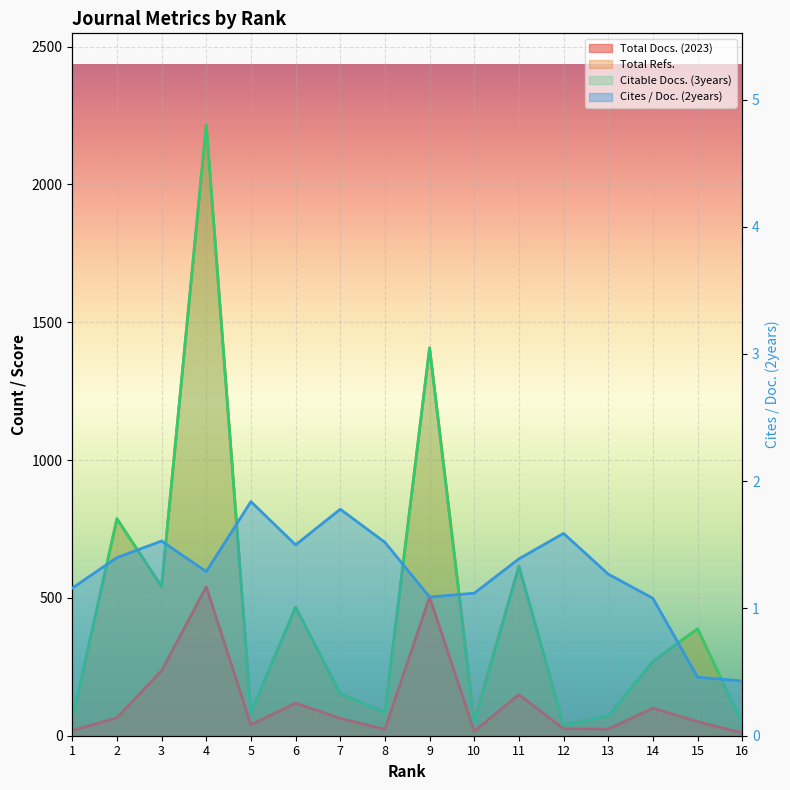

What is the difference between the Total Docs. (2023) values at 1 and 2?

46.0